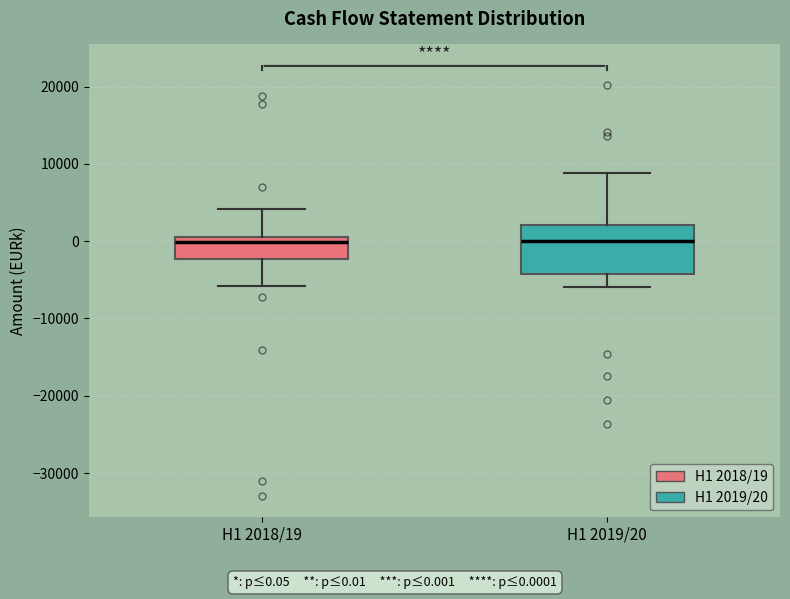

Where does the upper whisker of the box for H1 2018/19 end on the y-axis? The values are not printed on the chart, so give them approximately, as read against the axis.

4000